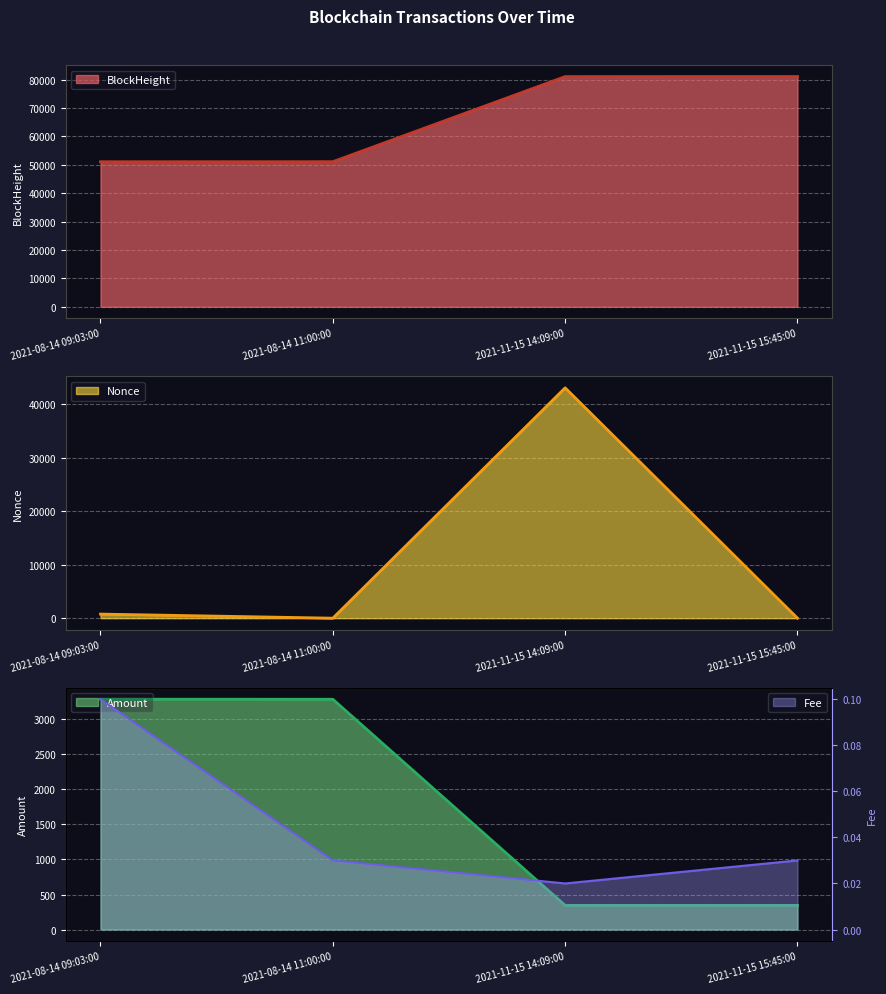

True or false: Amount and BlockHeight intersect in this chart.

False